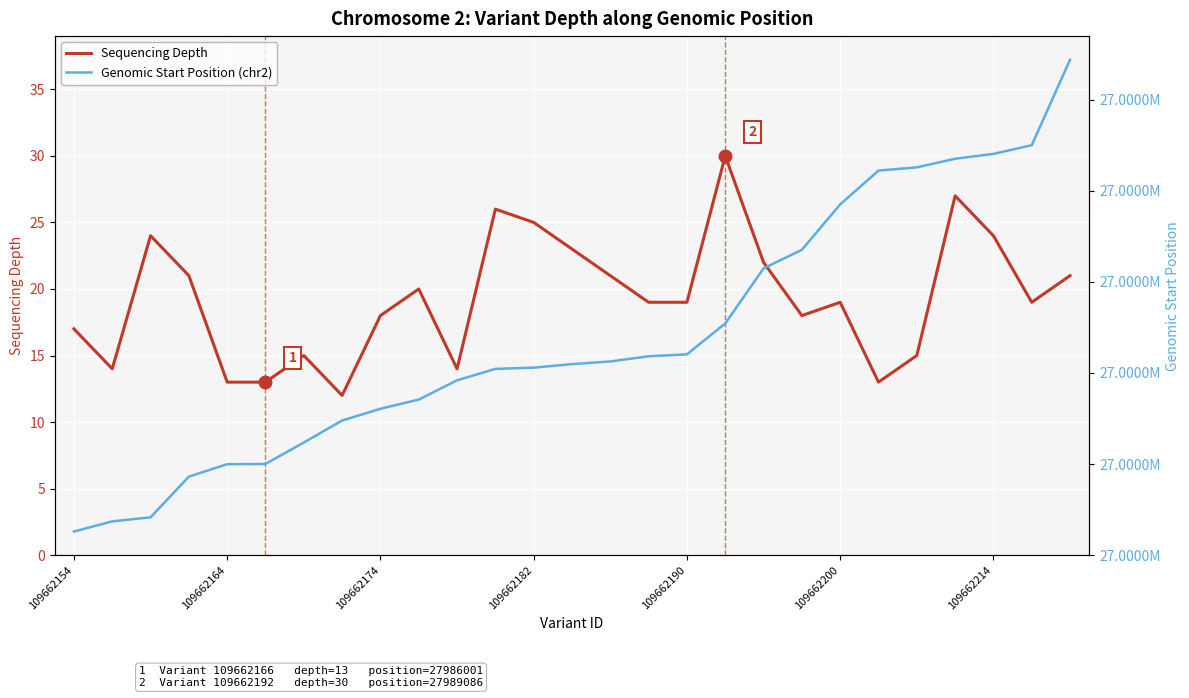

Reading left to right, extract all data points from this chart.

Sequencing Depth: 17	14	24	21	13	13	15	12	18	20	14	26	25	23	21	19	19	30	22	18	19	13	15	27	24	19	21
Genomic Start Position (chr2): 27984517	27984741	27984829	27985723	27985996	27986001	27986472	27986955	27987213	27987415	27987838	27988089	27988116	27988193	27988252	27988366	27988408	27989086	27990296	27990704	27991701	27992443	27992514	27992703	27992810	27993000	27994878